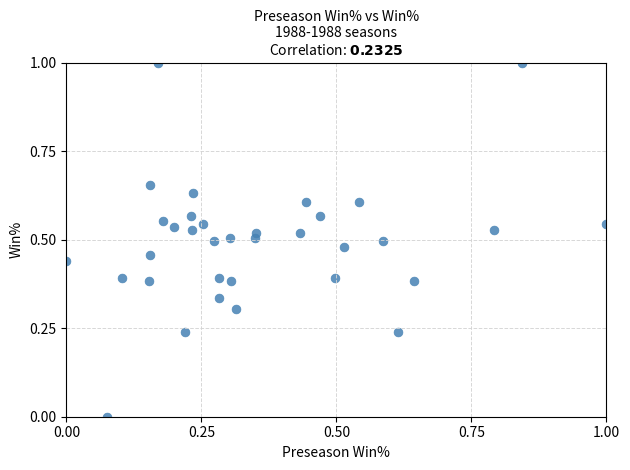

What is the range of Y values (max minus min)?

1.0